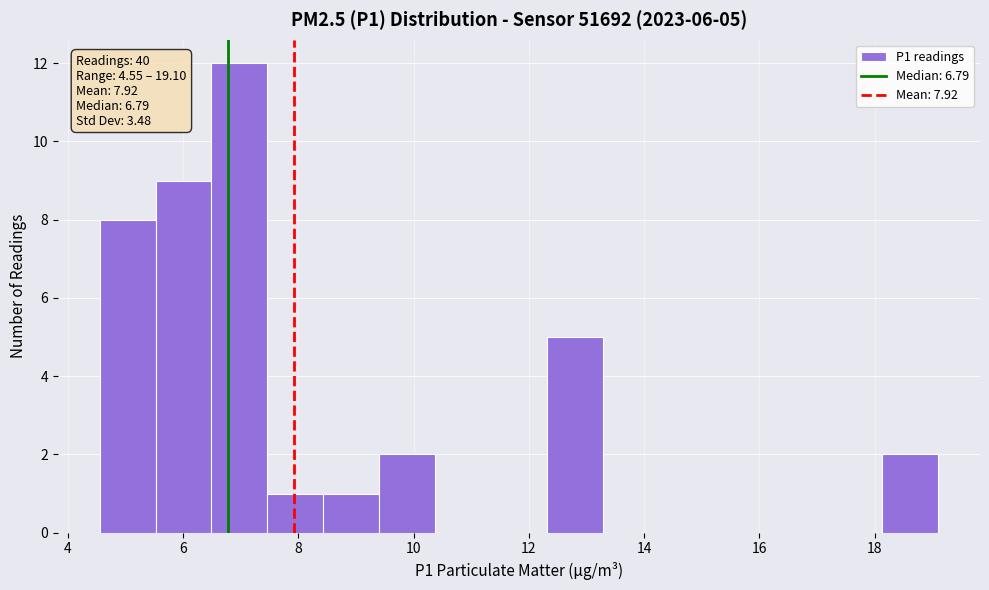

Which range on the x-axis has the tallest bar?

6.4 to 7.4